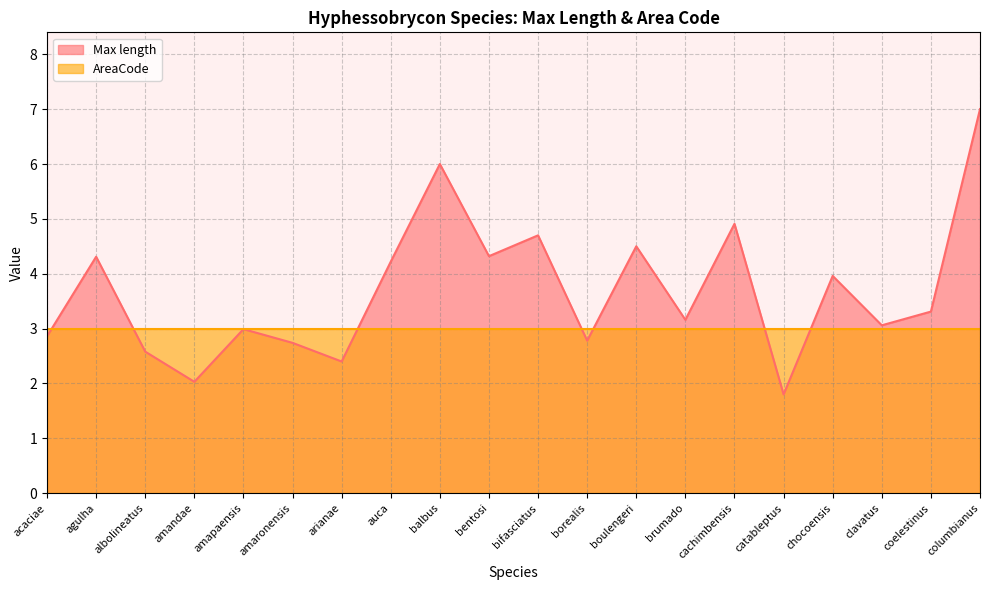

What is the average value?

3.7